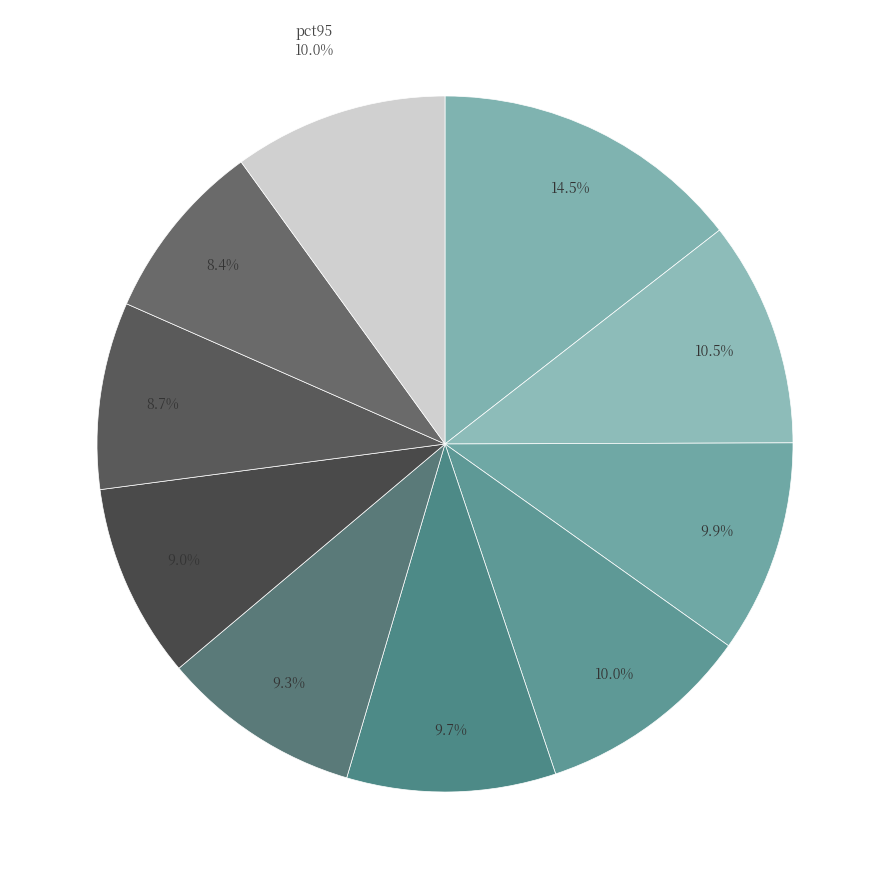

How many segments does this pie chart have?

10